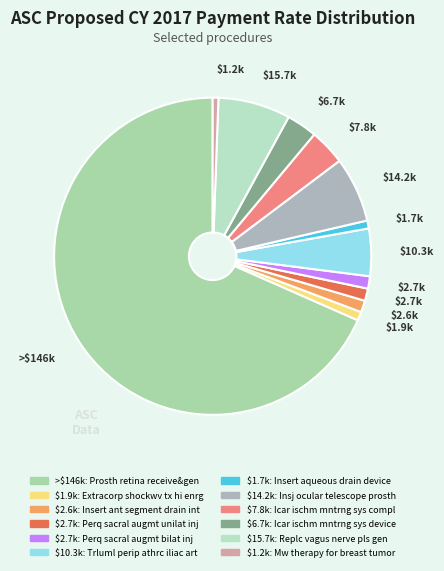

How many segments does this pie chart have?

12